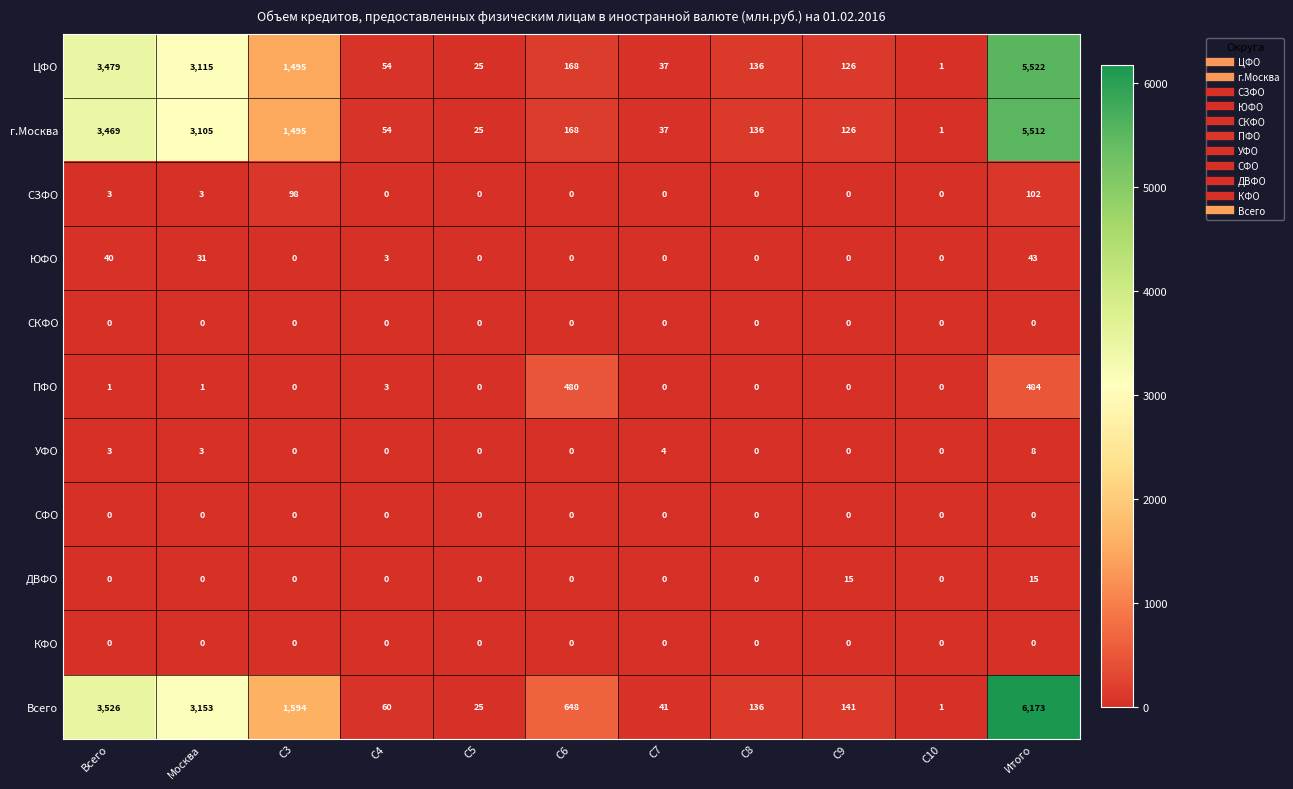

Which series changed the most between Всего and C5?

Всего